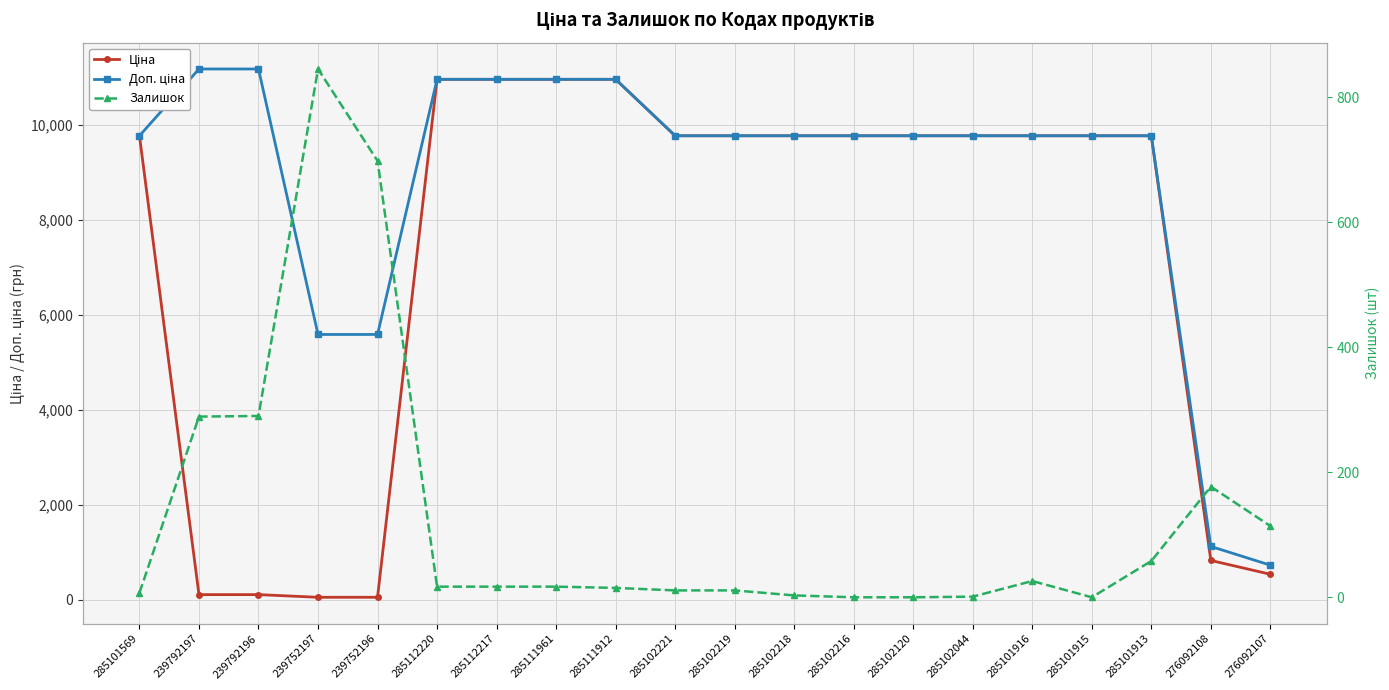

The Ціна series shows 16171.3 at 285111912. True or false?

False